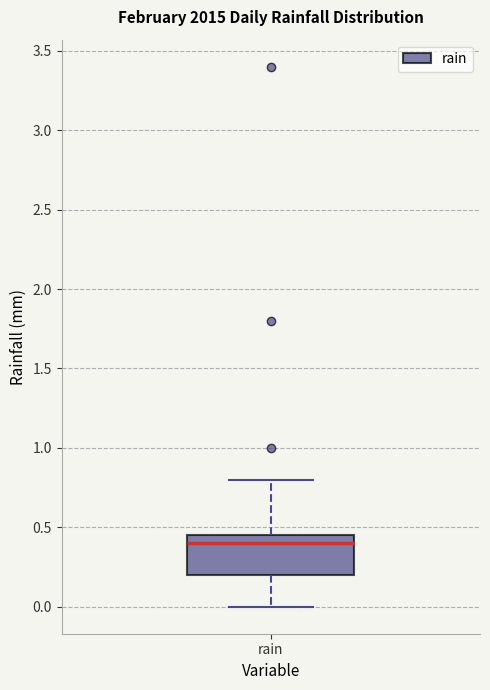

Where does the lower whisker of the box for rain end on the y-axis? The values are not printed on the chart, so give them approximately, as read against the axis.

0.00